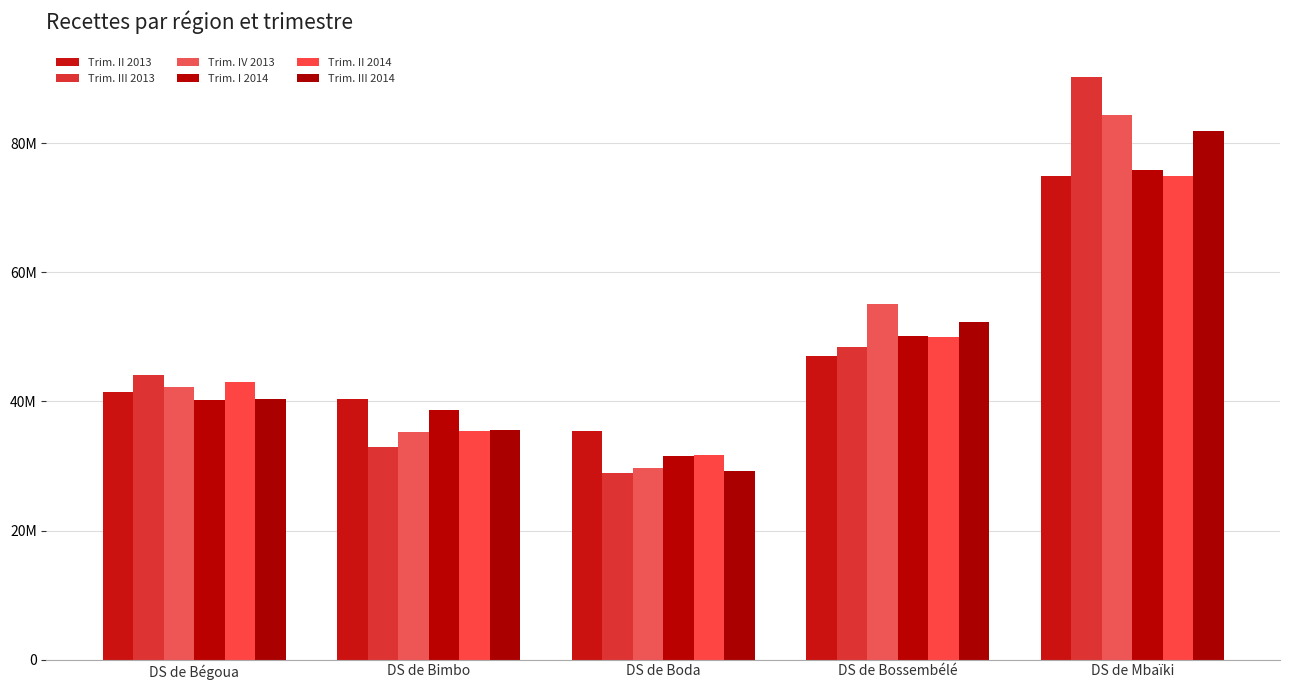

Which series has the largest total across all categories?

Trim. IV 2013